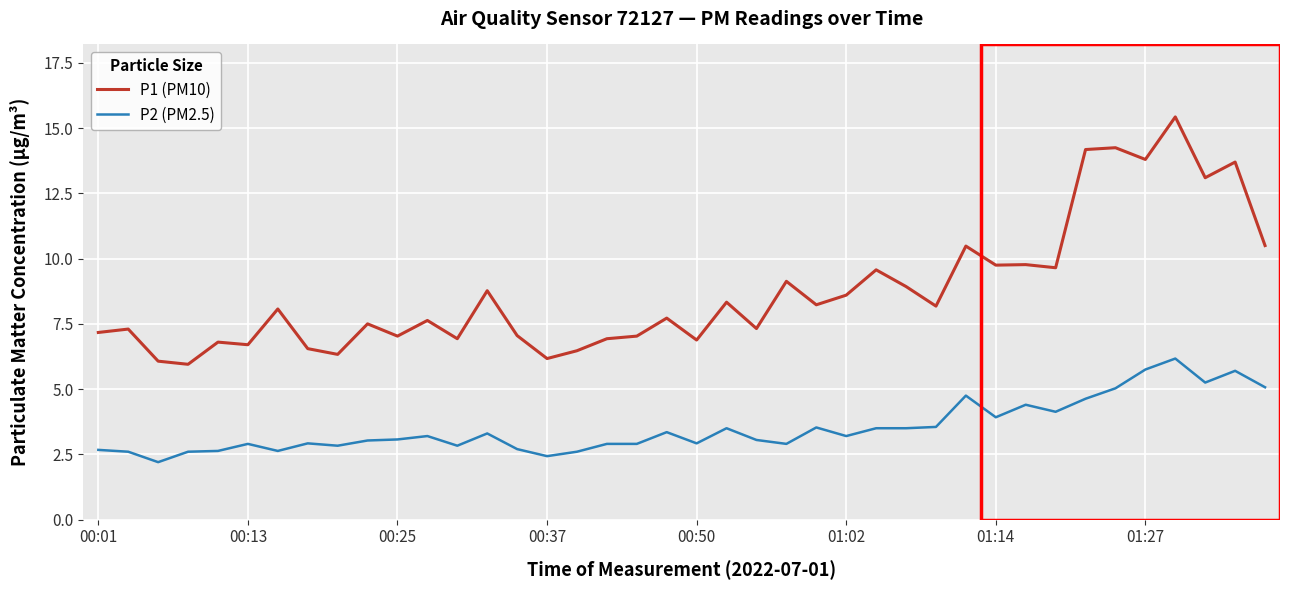

What is the difference between the maximum and minimum values in the P2 (PM2.5) series?

4.0